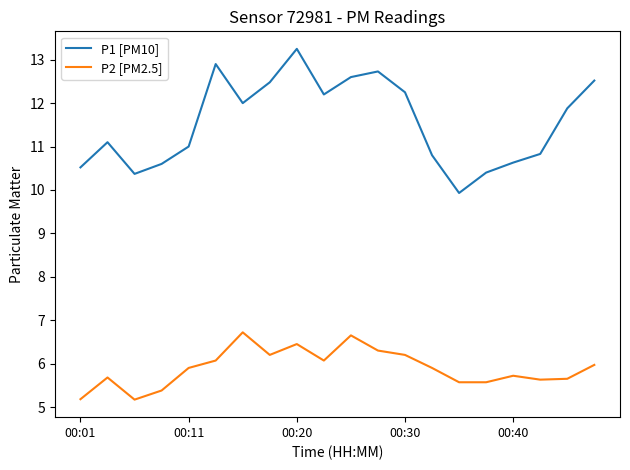

How many lines are shown in the chart?

2